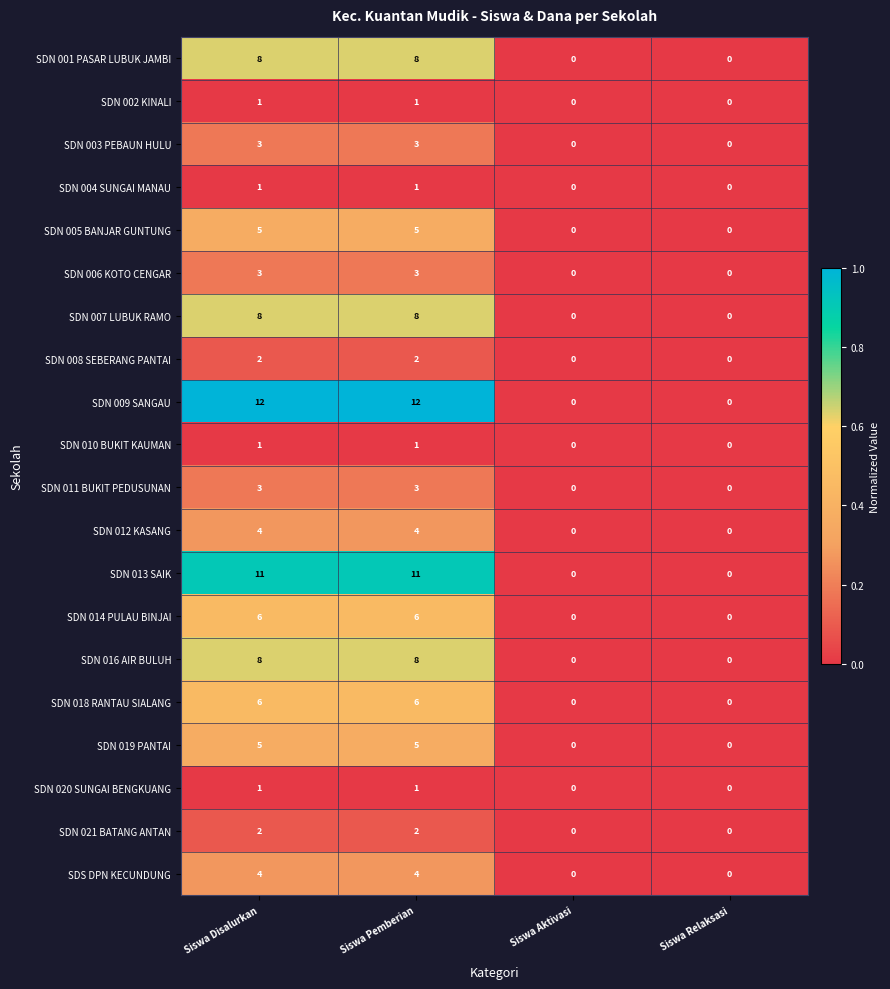

What is the difference between the maximum and minimum values in the SDN 011 BUKIT PEDUSUNAN series?

3